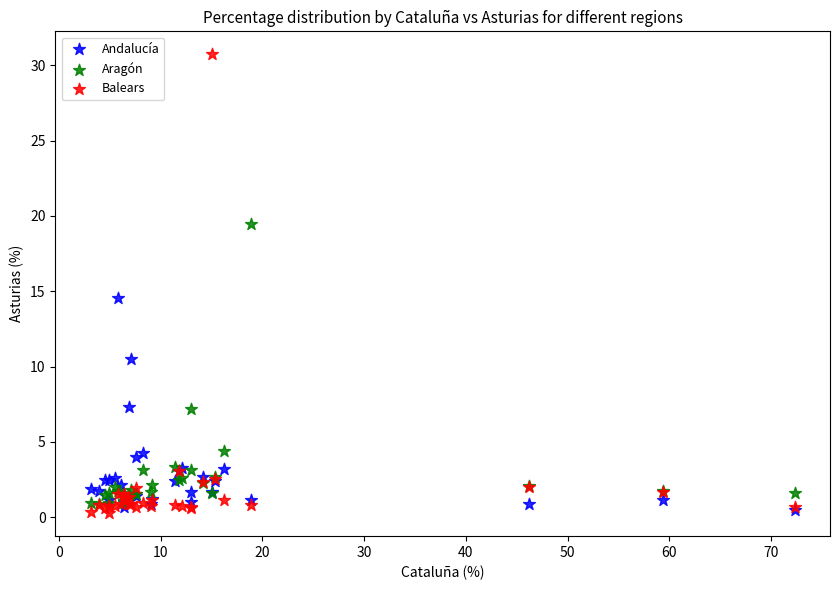

Across all series, what Y value is closest to 15?

14.6